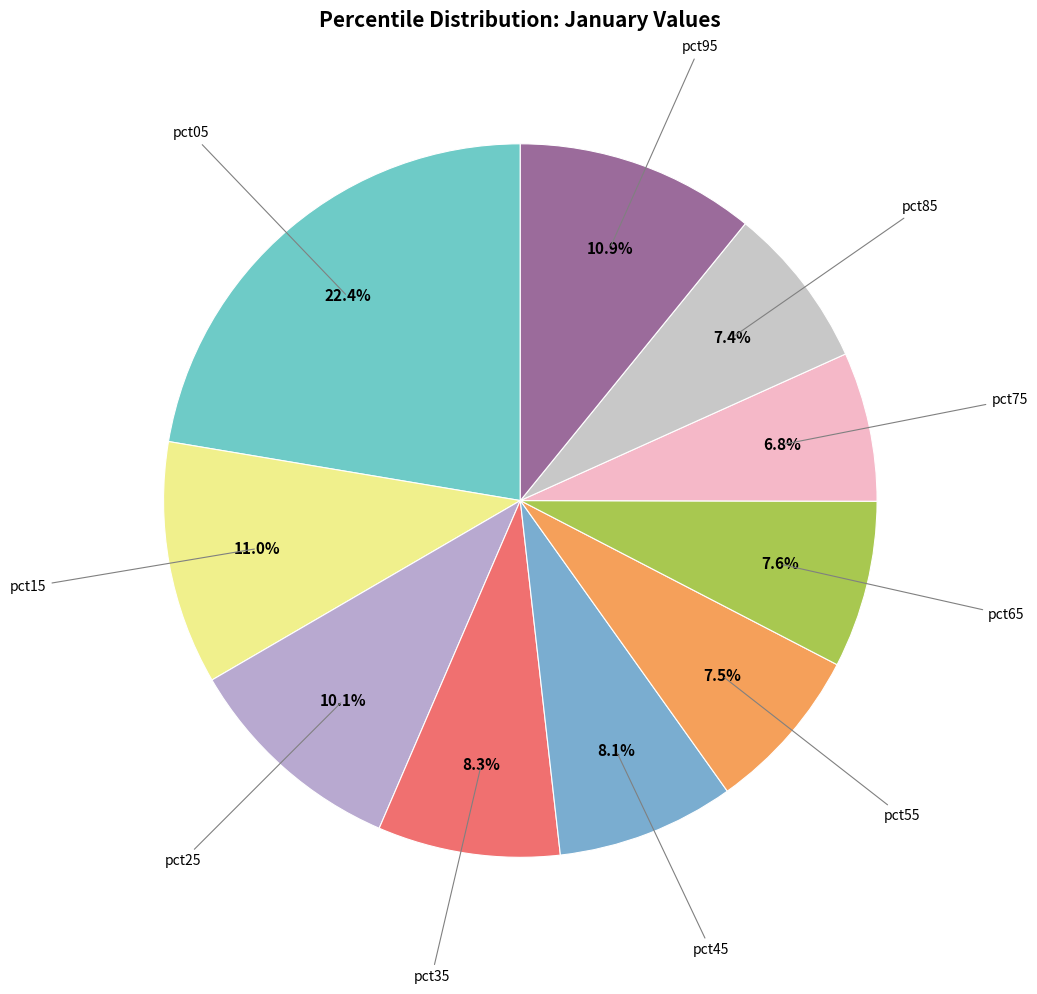

To the nearest percent, what is the average slice percentage?

10%